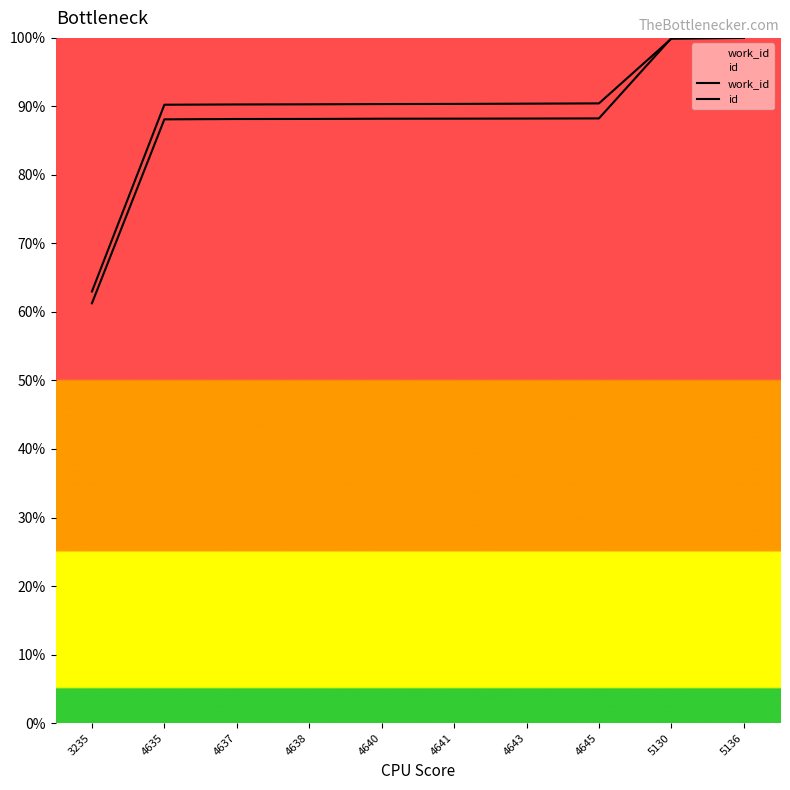

Reading left to right, transcribe all the data shown in this chart.

work_id: 3235=63.0	4635=90.2	4637=90.3	4638=90.3	4640=90.3	4641=90.4	4643=90.4	4645=90.4	5130=99.9	5136=100.0
id: 3235=61.3	4635=88.1	4637=88.2	4638=88.2	4640=88.2	4641=88.2	4643=88.2	4645=88.2	5130=100.0	5136=100.0